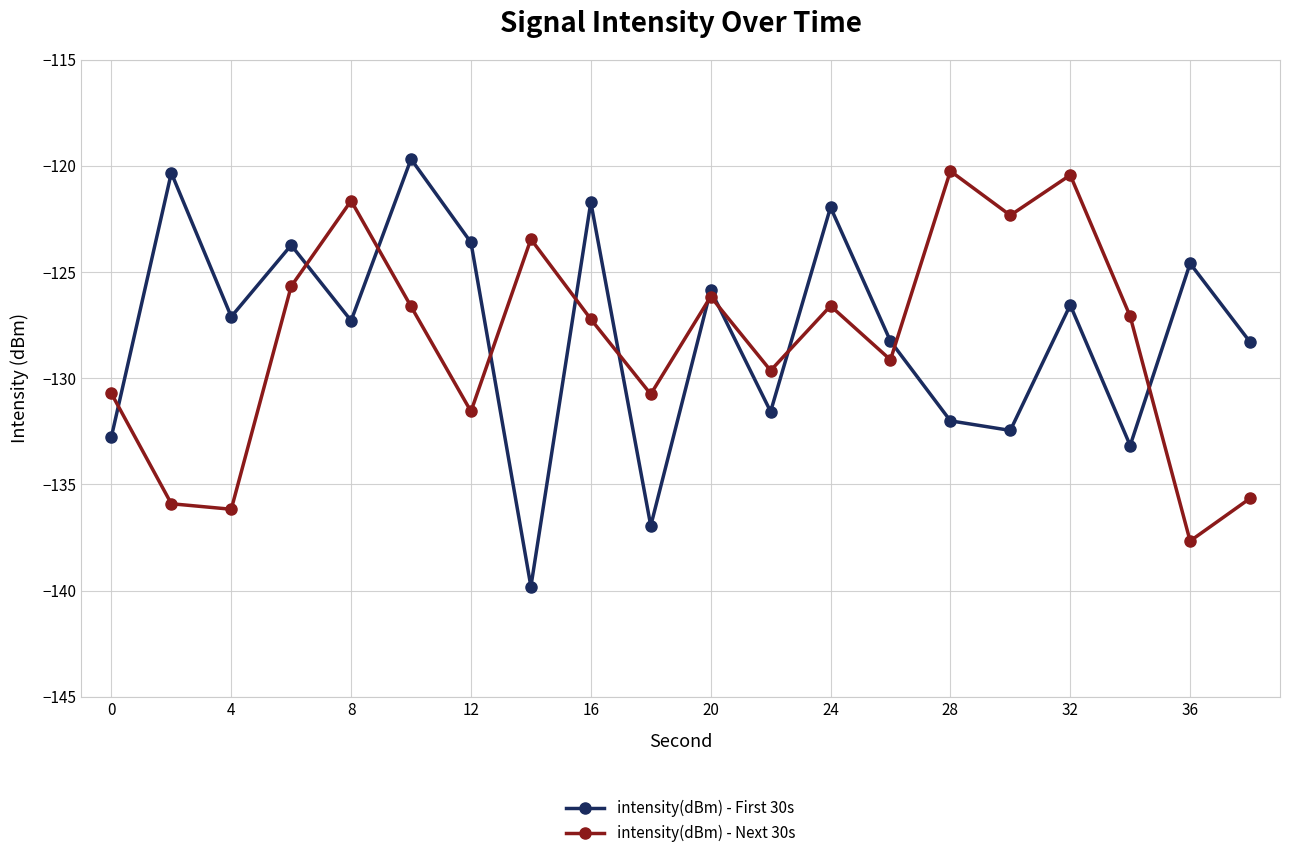

How many lines are shown in the chart?

2